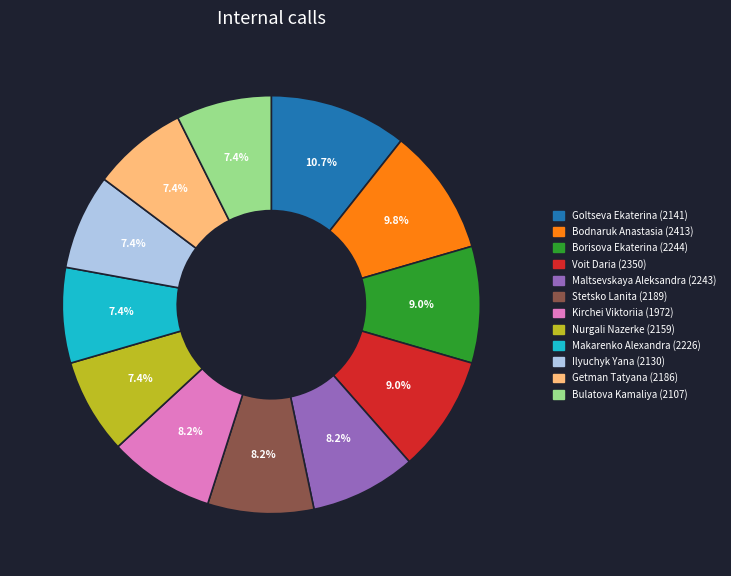

How many segments does this pie chart have?

12